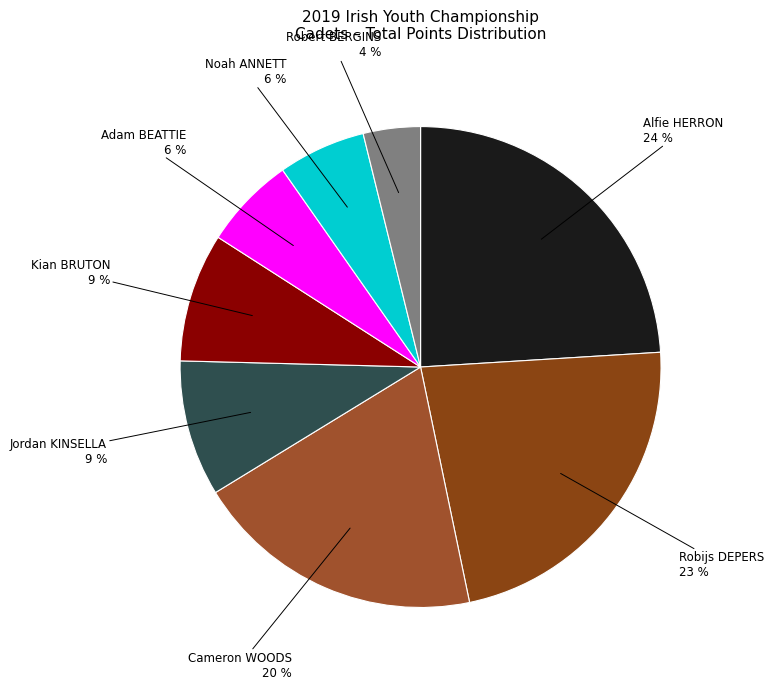

Between Kian BRUTON and Noah ANNETT, which is larger?

Kian BRUTON